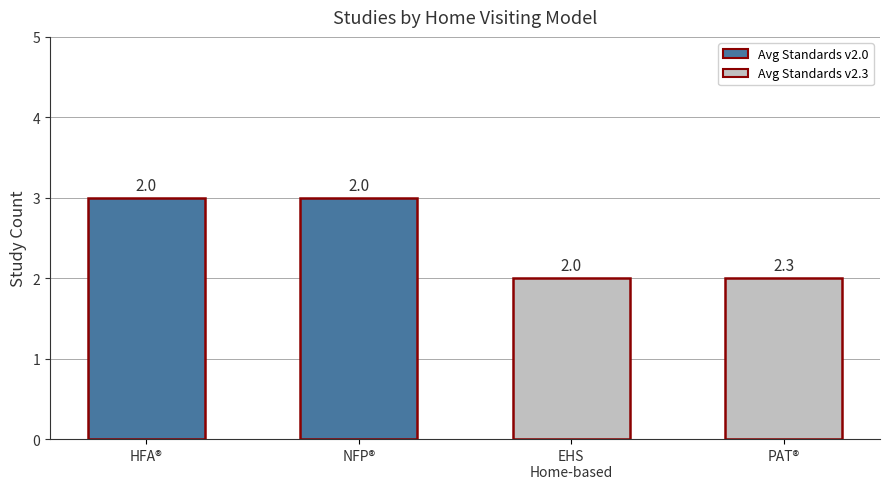

Count the values in the range 2 to 3.

4